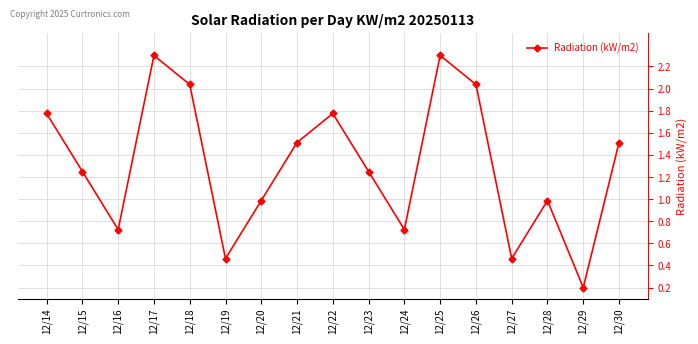

The chart shows a value of 0.1 at 12/29. True or false?

False